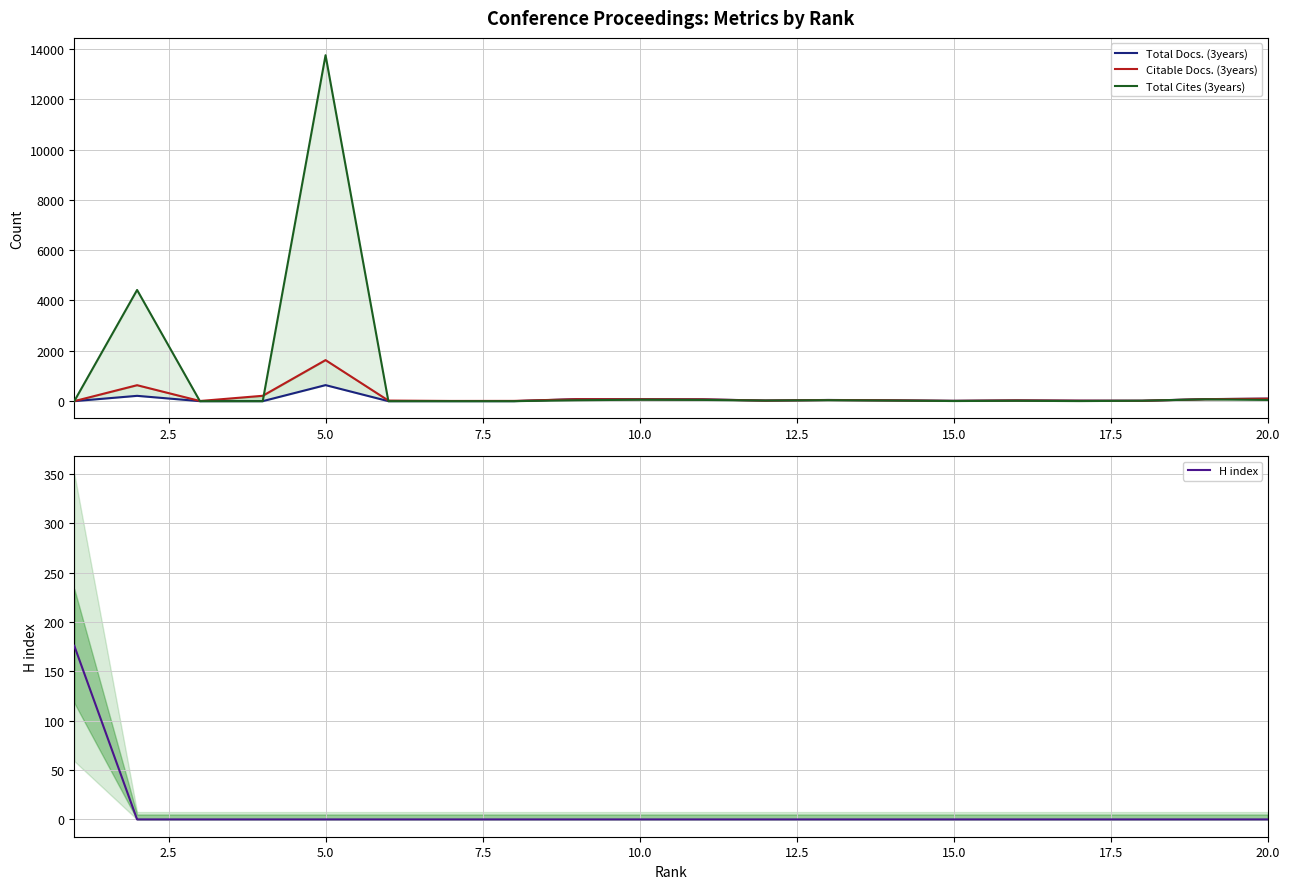

Rank the series at 15.0 from highest to lowest value.

Citable Docs. (3years), Total Docs. (3years), Total Cites (3years), H index